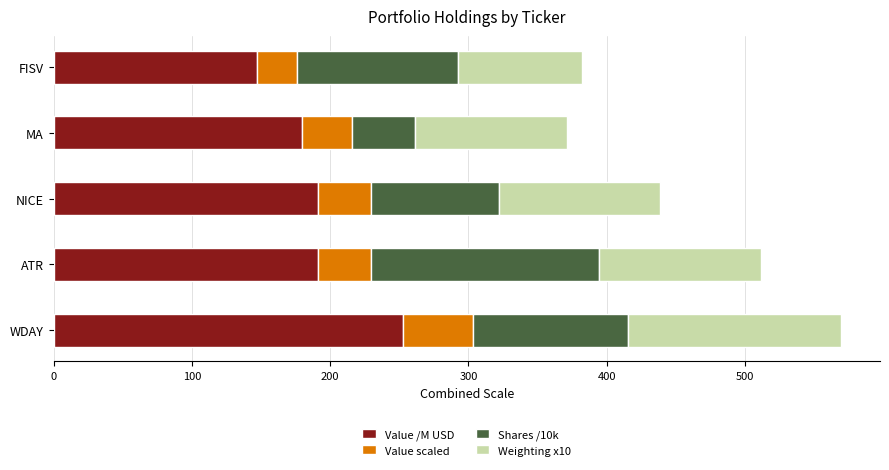

What is the difference between the maximum and minimum values in the Value /M USD series?

105.9